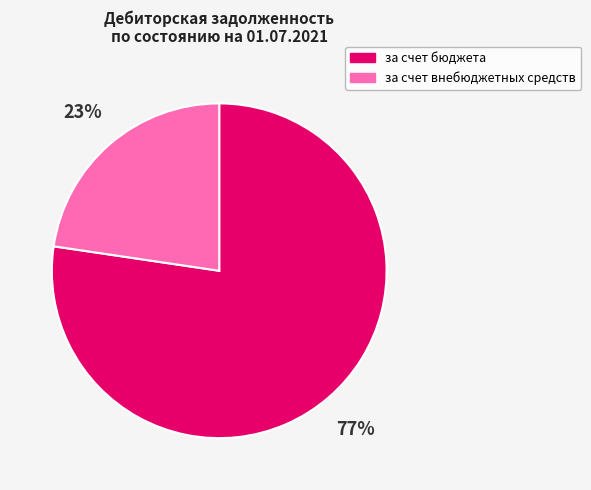

Between за счет бюджета and за счет внебюджетных средств, which is larger?

за счет бюджета